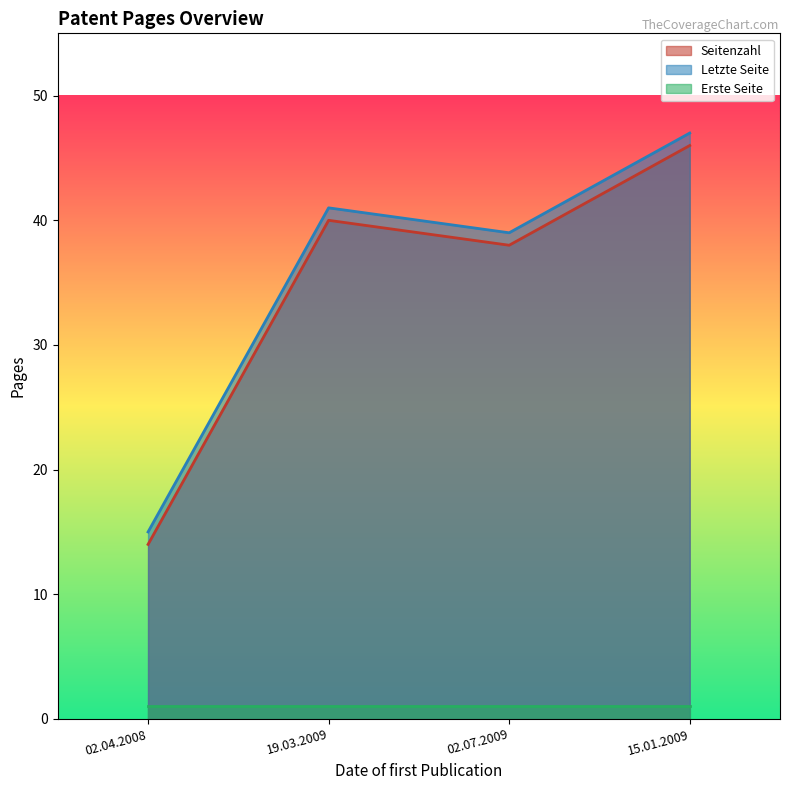

What is the lowest value of the Letzte Seite series?

15